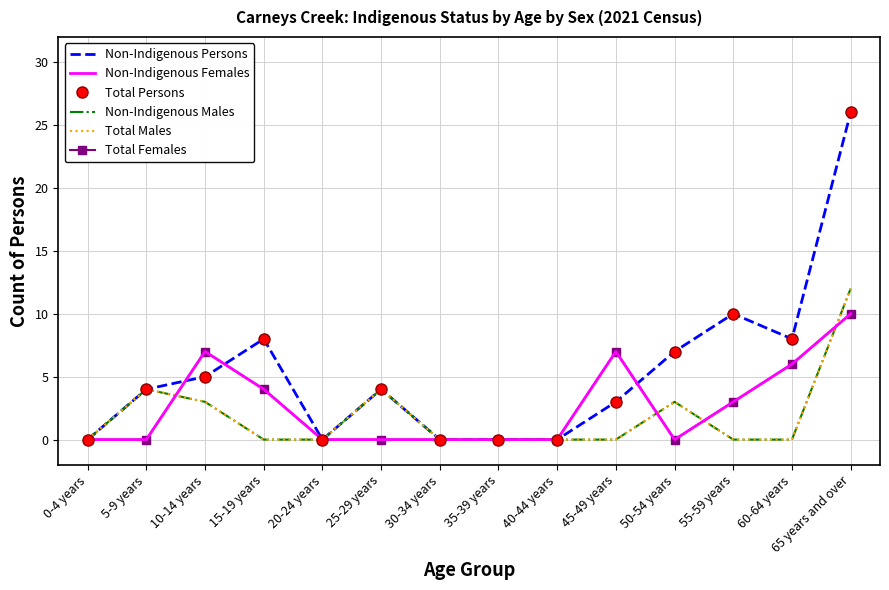

How many positive values does the Non-Indigenous Females series have?

6